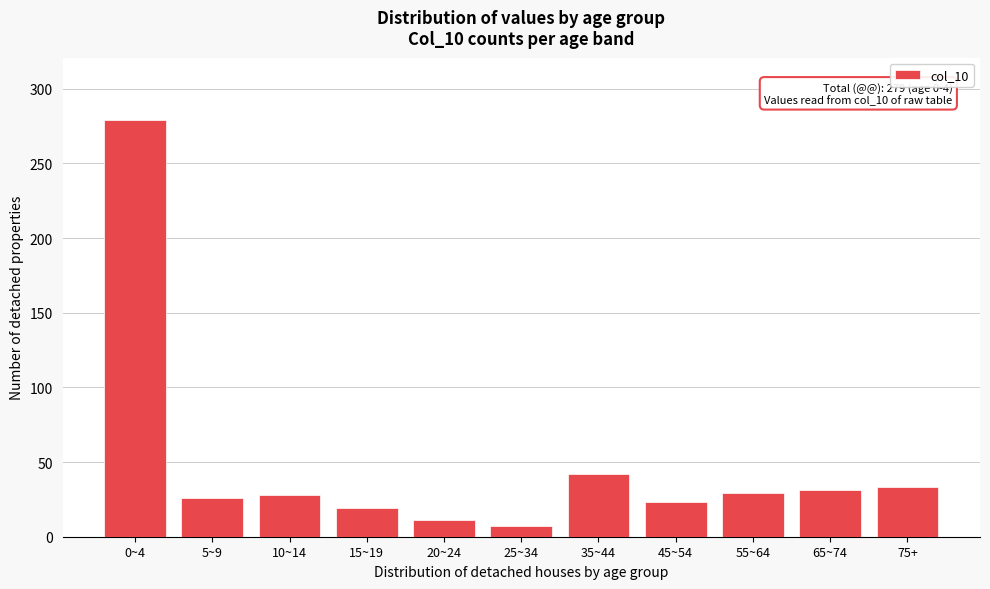

What is the difference between the maximum and minimum values?

272